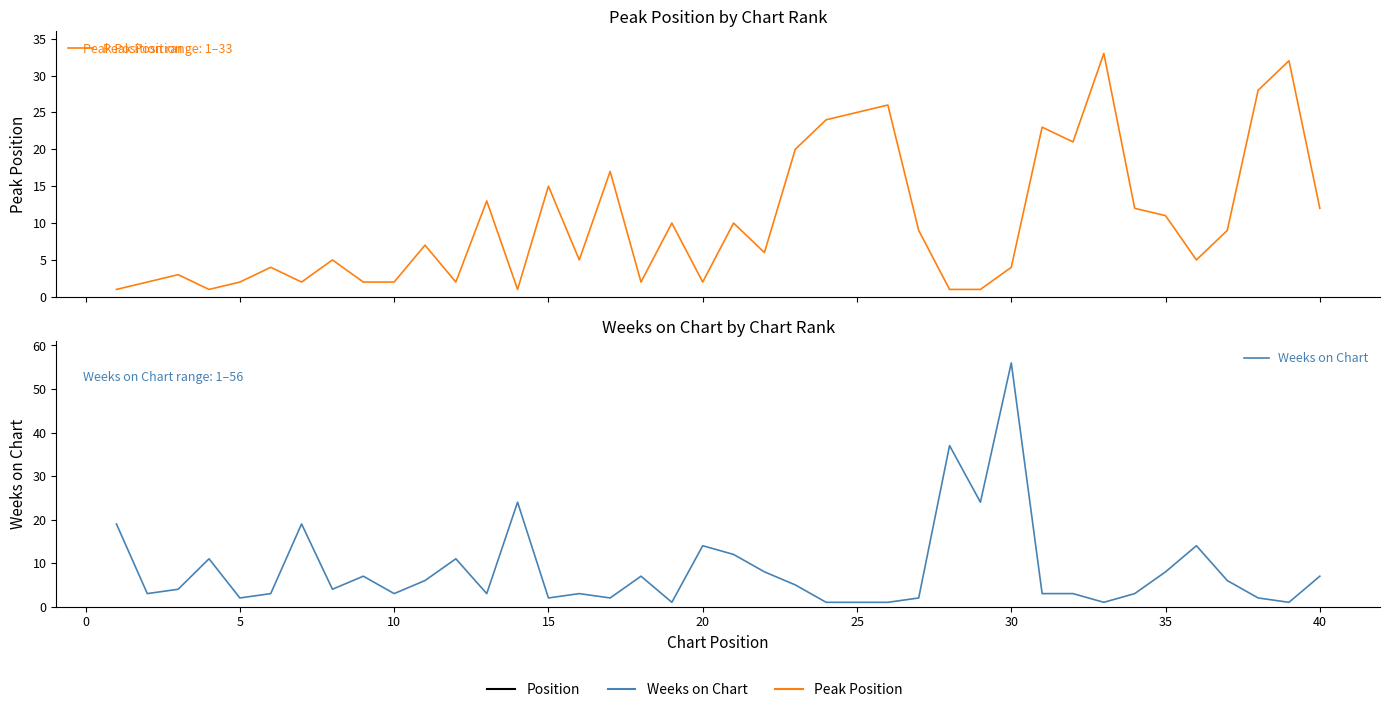

Reading left to right, what are all the values shown in this chart?

Peak Position: 1	2	3	1	2	4	2	5	2	2	7	2	13	1	15	5	17	2	10	2	10	6	20	24	25	26	9	1	1	4	23	21	33	12	11	5	9	28	32	12
Weeks on Chart: 19	3	4	11	2	3	19	4	7	3	6	11	3	24	2	3	2	7	1	14	12	8	5	1	1	1	2	37	24	56	3	3	1	3	8	14	6	2	1	7